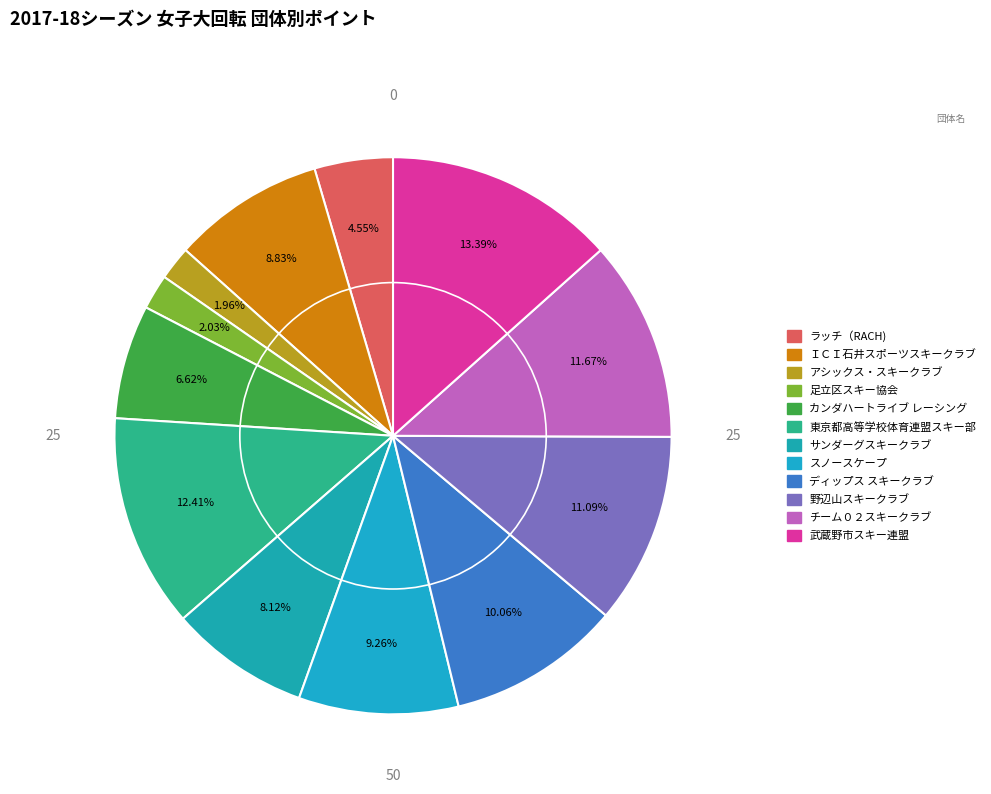

The 野辺山スキークラブ slice represents 1% of the pie. True or false?

False